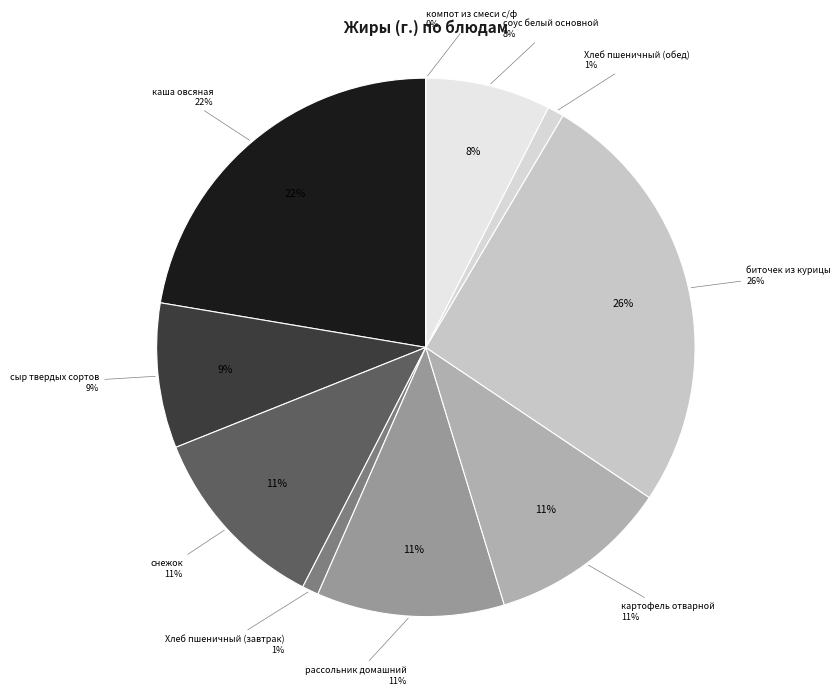

Which has a higher value, Хлеб пшеничный (завтрак) or картофель отварной?

картофель отварной